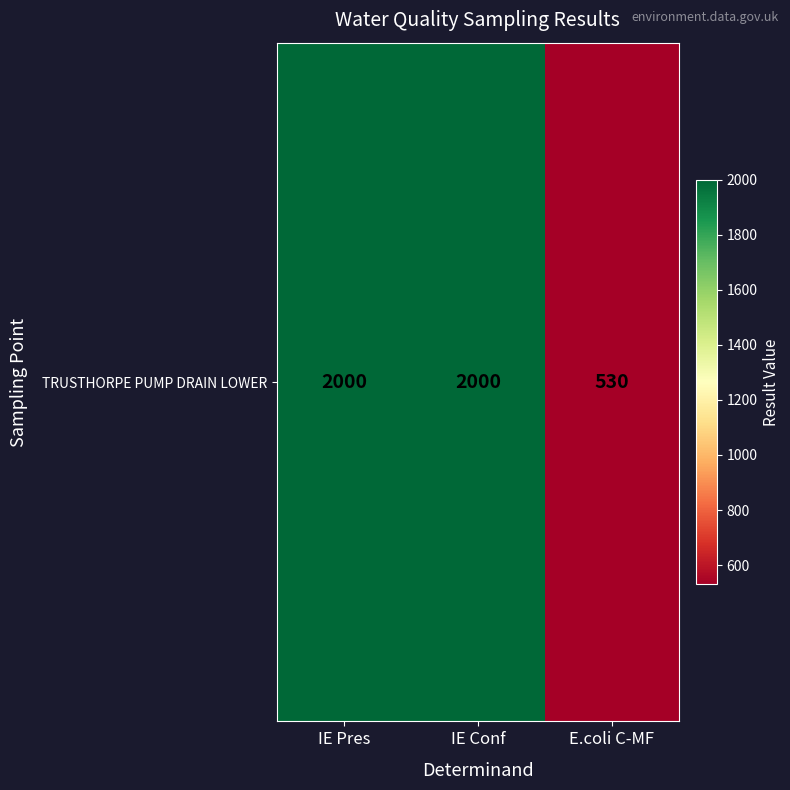

What is the difference between the values at IE Conf and E.coli C-MF?

1470